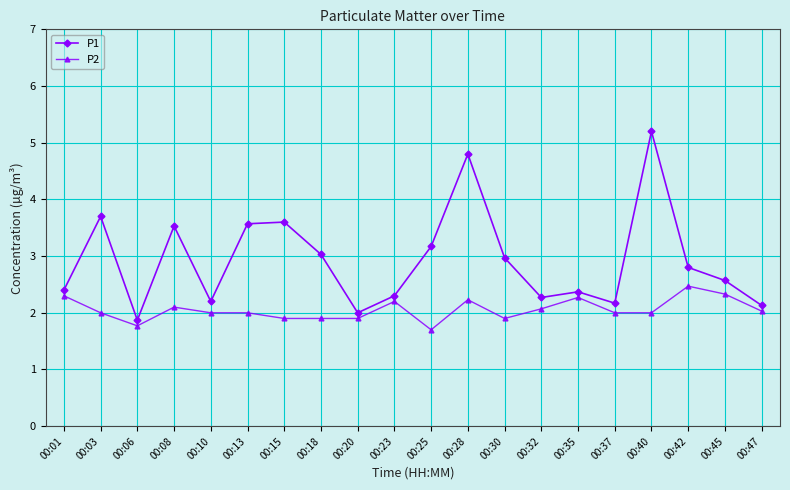

What is the average value of the P2 series?

2.1